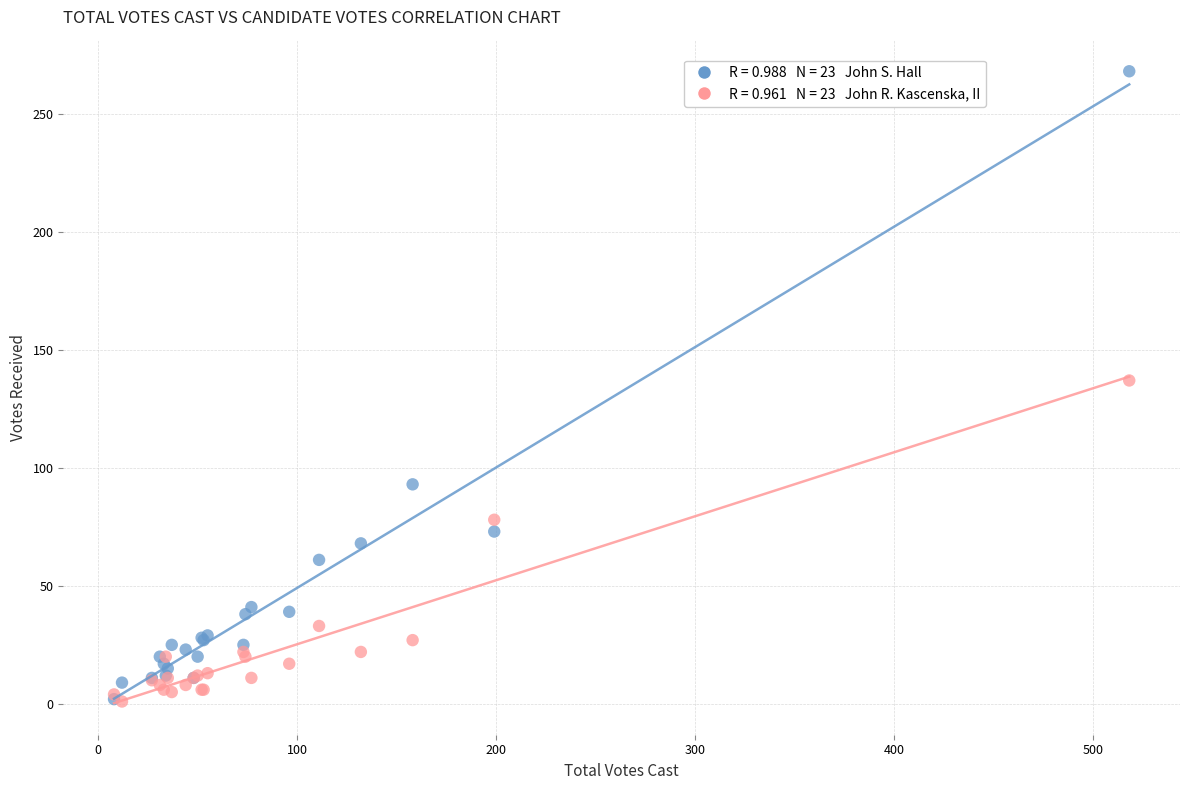

Across all series, what Y value is closest to 134?

137